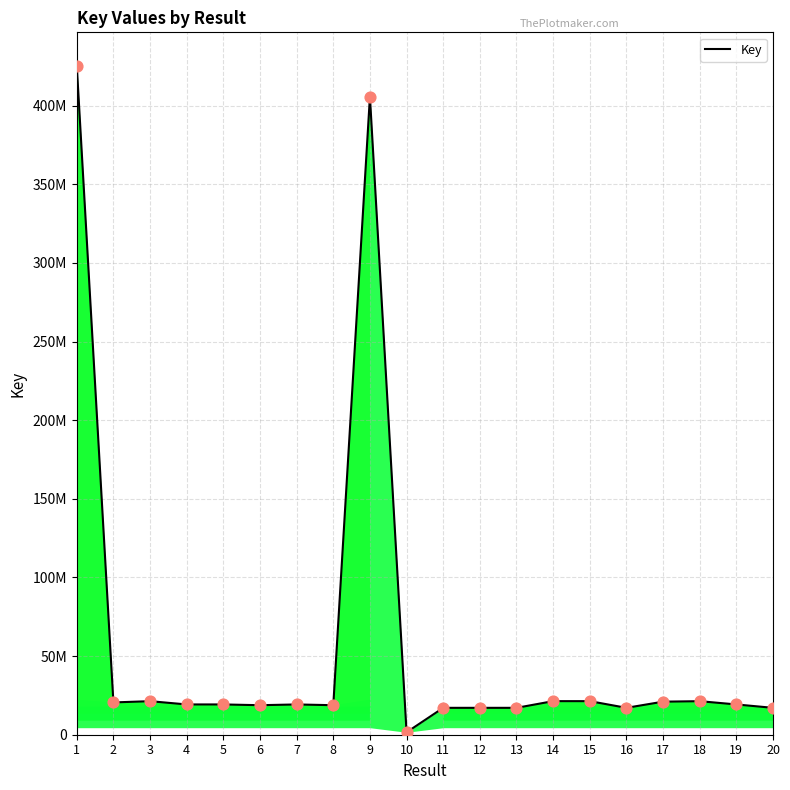

Approximately how many times larger is the value at 12 compared to 15?

0.8